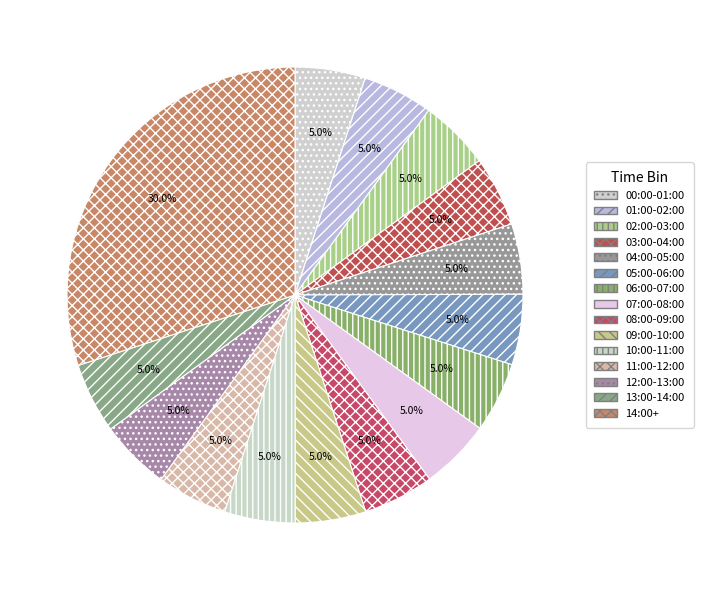

Count the number of slices in the pie.

15